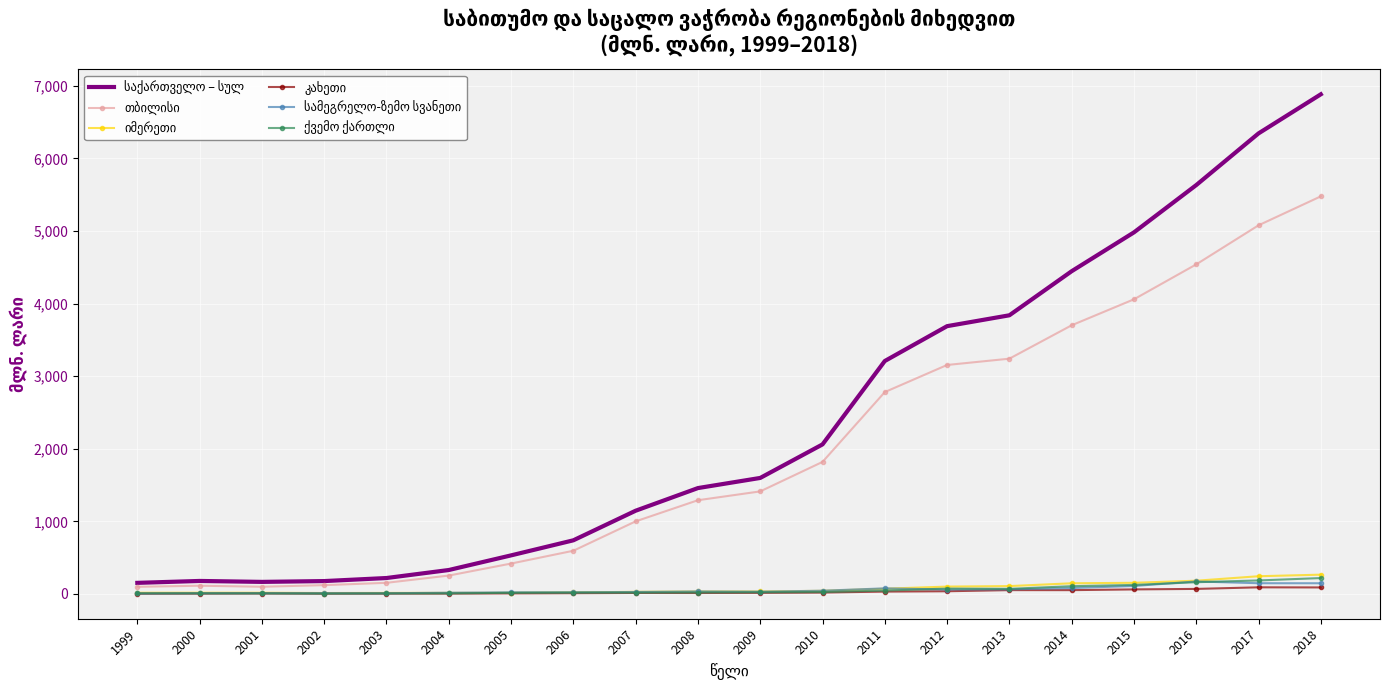

Which label corresponds to the largest value in the chart?

2018